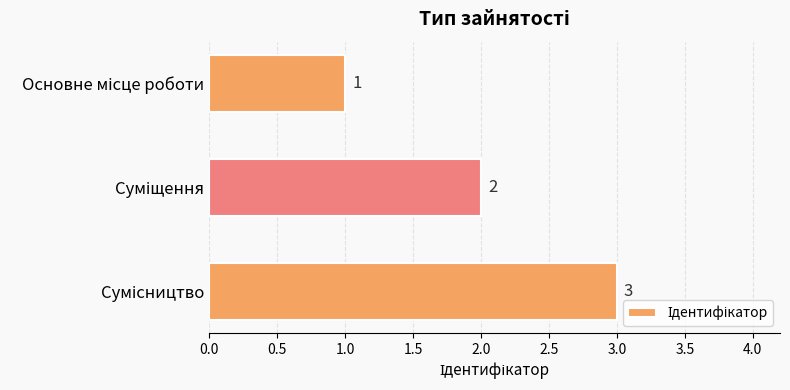

What is the value of the 3rd bar from the top?

3